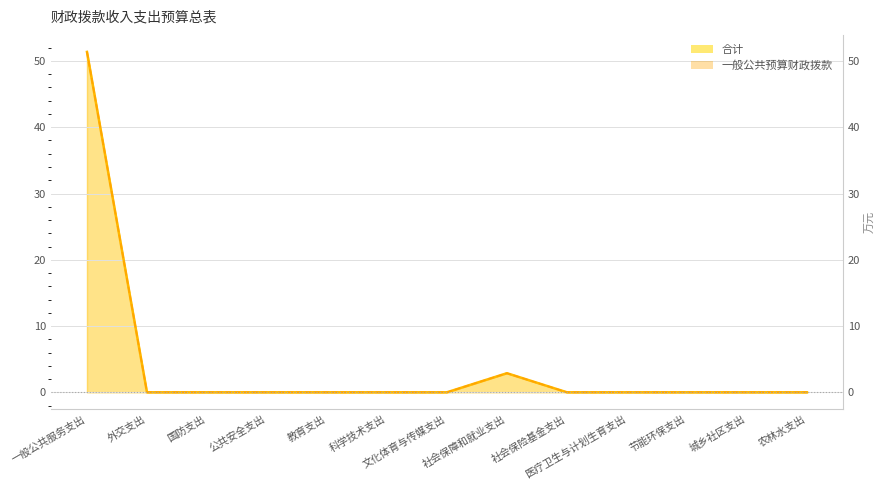

What is the average value of the 一般公共预算财政拨款 series?

4.2